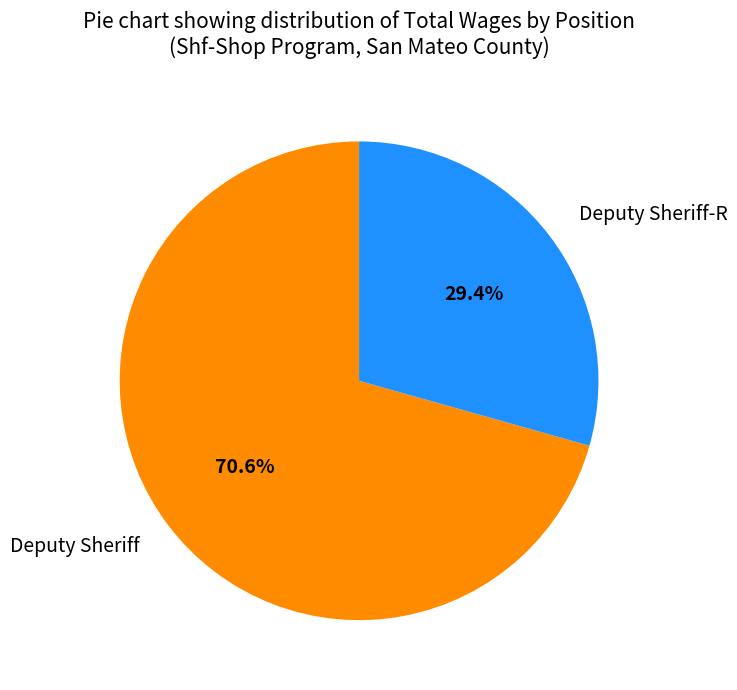

Do Deputy Sheriff-R and Deputy Sheriff together represent more than half of the pie?

Yes